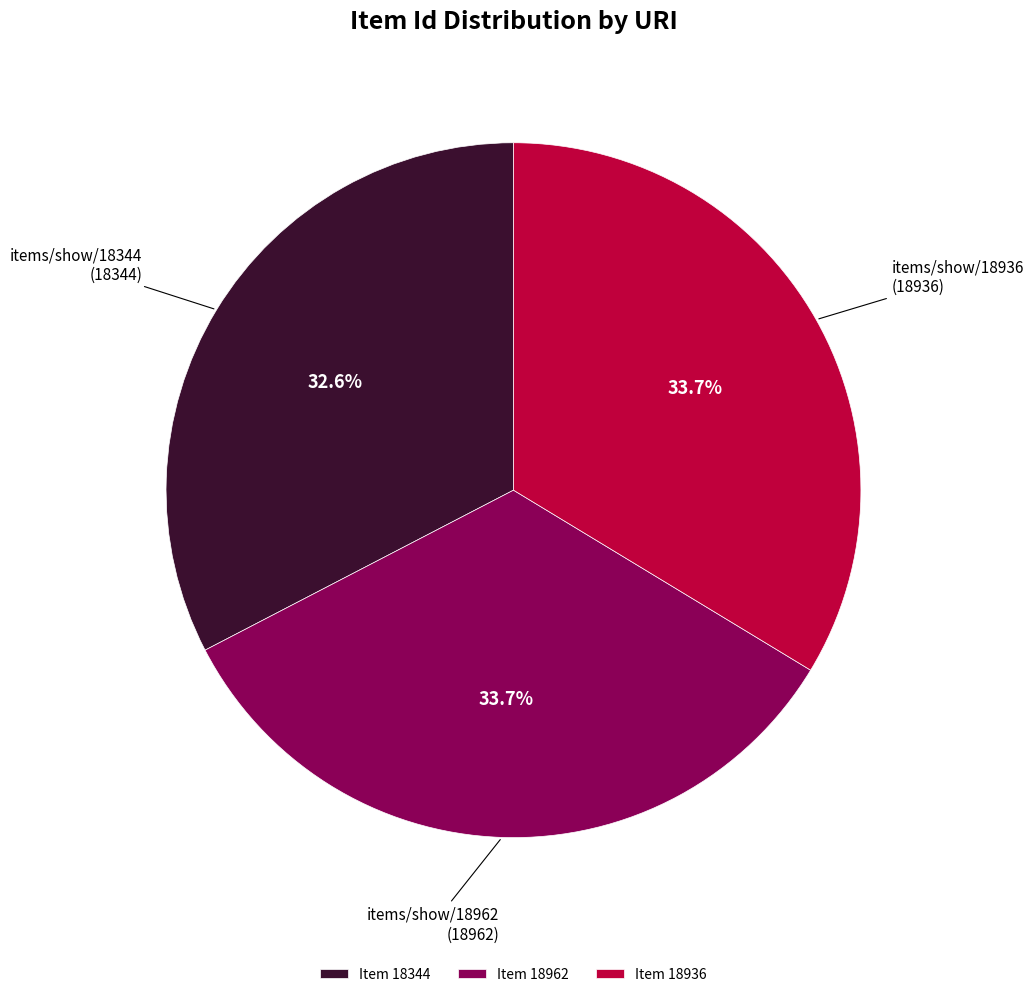

To the nearest percent, what is the difference between the largest and smallest slice percentages?

1%